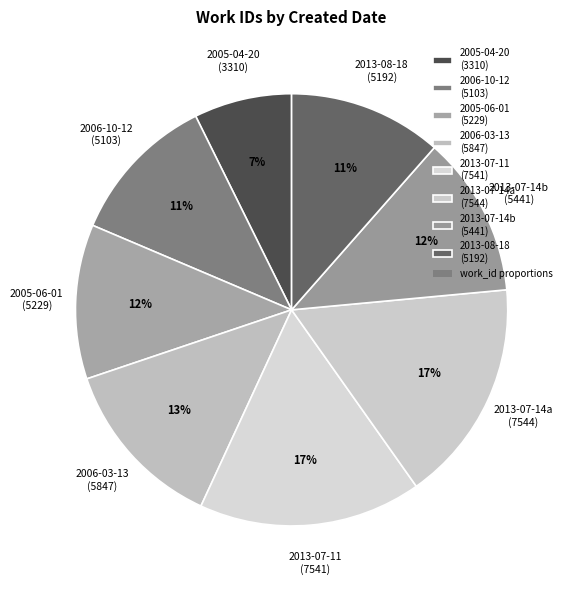

Count the number of slices in the pie.

8